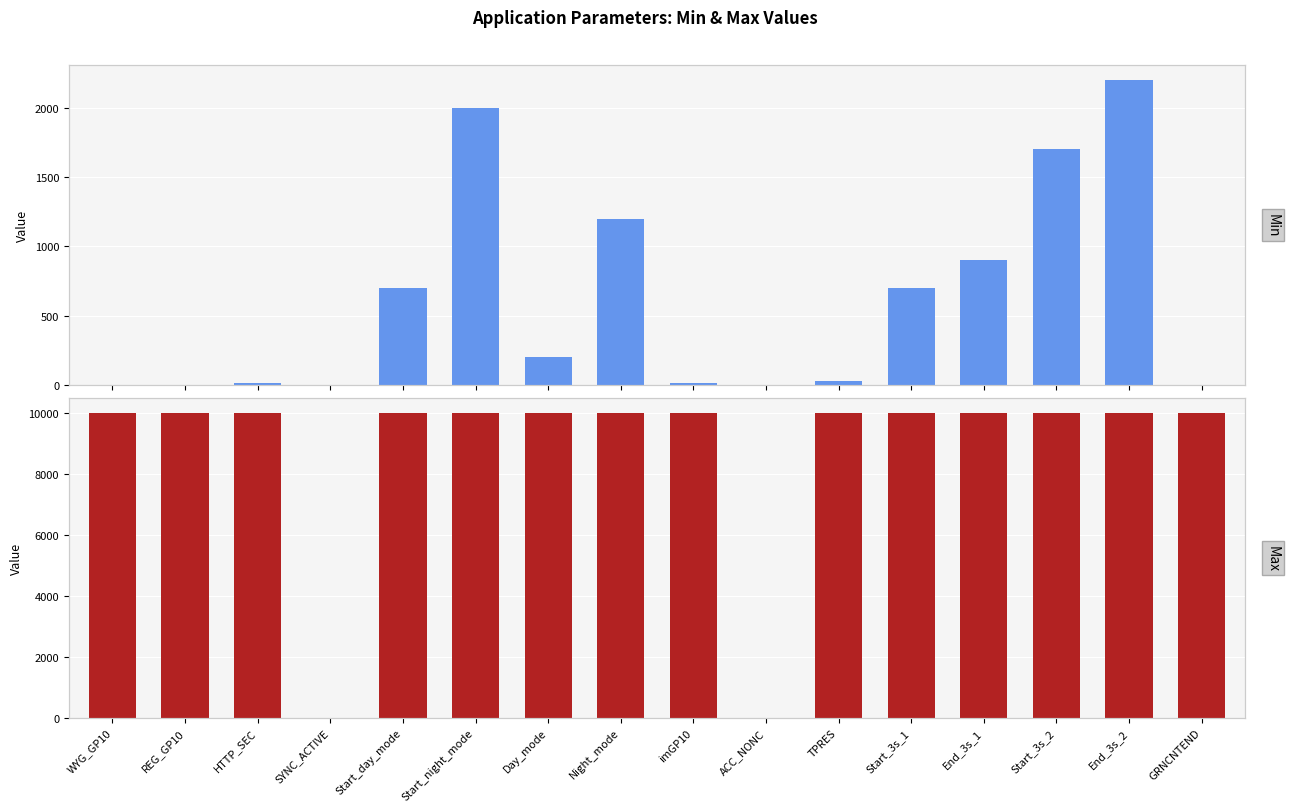

Does the chart contain stacked bars?

No